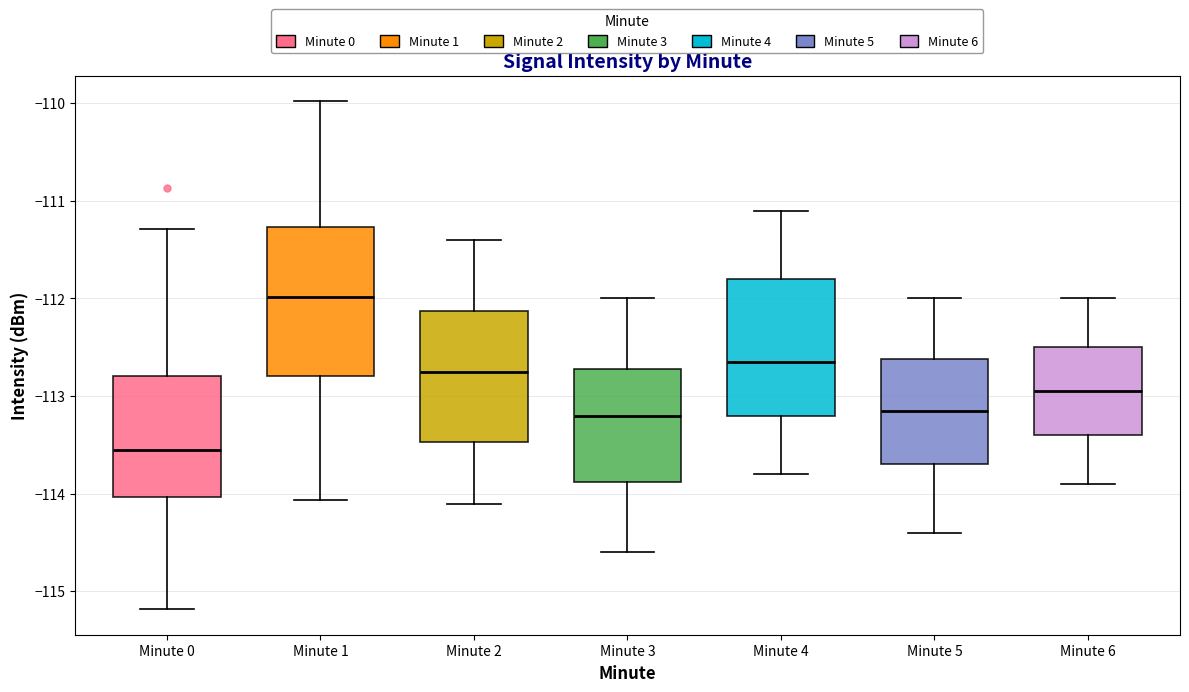

Reading left to right, read every box against the y-axis: the position of its median line, the range the box covers, and the ends of its whiskers. The values are not printed on the chart, so give them approximately, as read against the axis.

Minute 0: median -113.6, box -114.0 to -112.8, whiskers -115.2 to -111.3
Minute 1: median -112.0, box -112.8 to -111.3, whiskers -114.1 to -110.0
Minute 2: median -112.7, box -113.5 to -112.1, whiskers -114.1 to -111.4
Minute 3: median -113.2, box -113.9 to -112.7, whiskers -114.6 to -112.0
Minute 4: median -112.6, box -113.2 to -111.8, whiskers -113.8 to -111.1
Minute 5: median -113.1, box -113.7 to -112.6, whiskers -114.4 to -112.0
Minute 6: median -112.9, box -113.4 to -112.5, whiskers -113.9 to -112.0